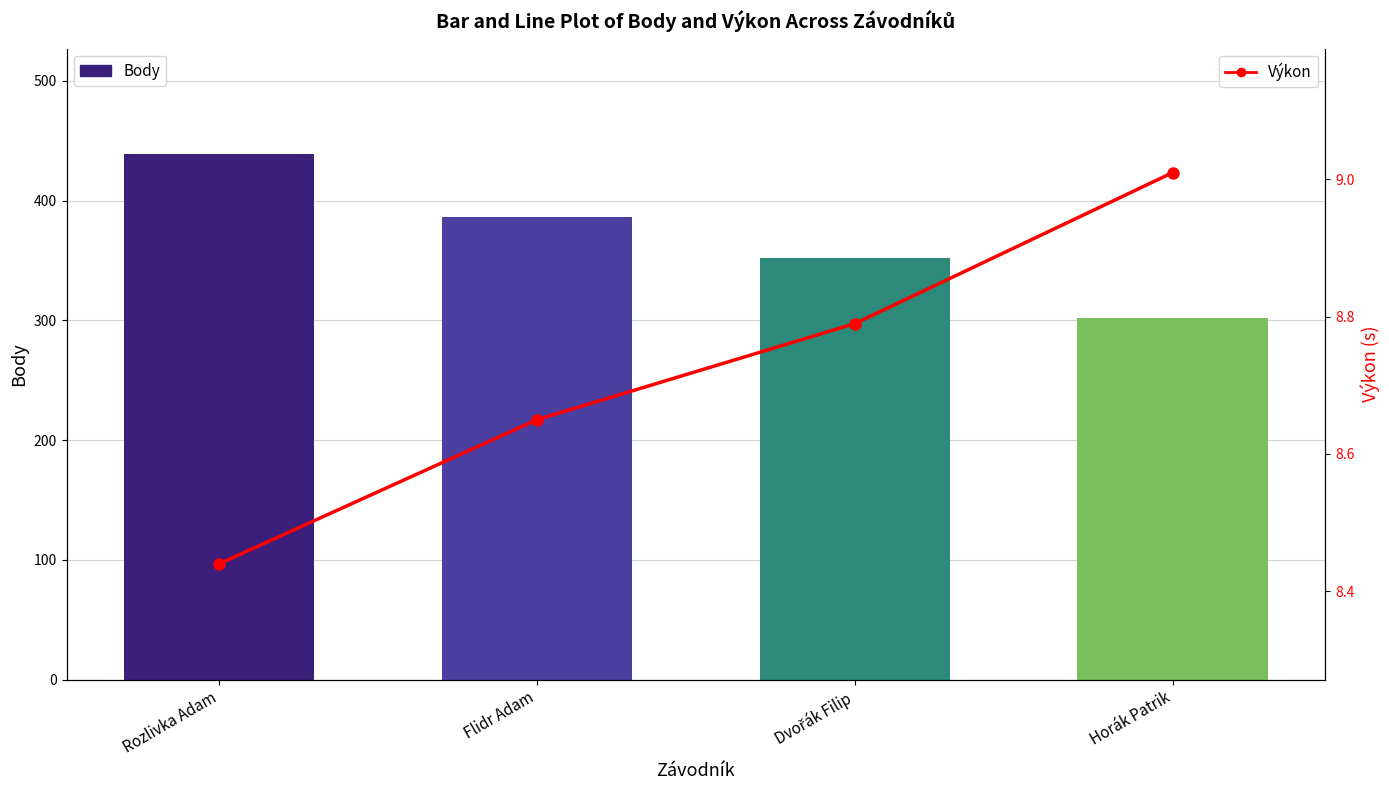

Does the chart contain stacked bars?

No